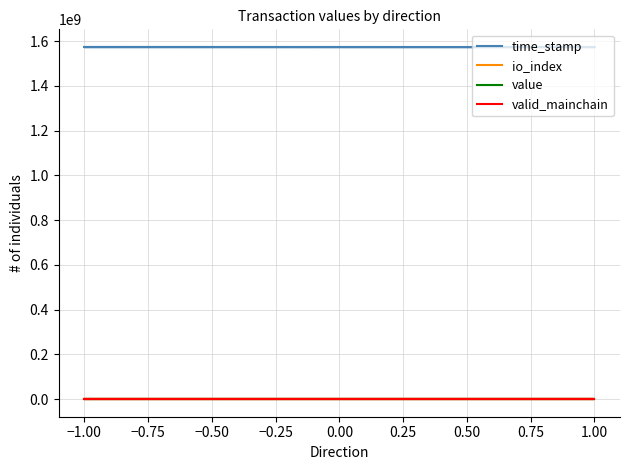

What is the minimum value for value?

49.7